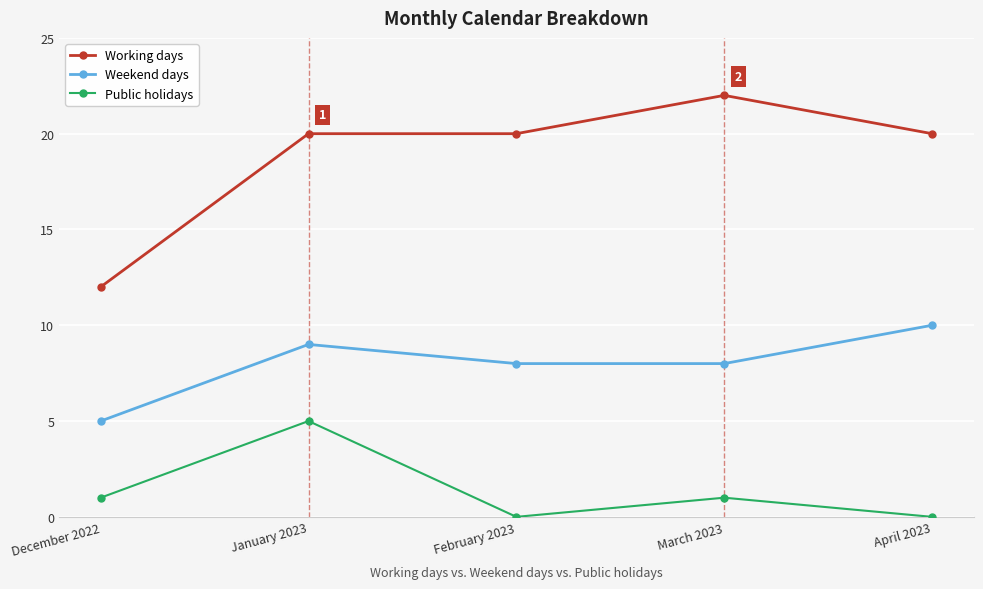

At how many categories does at least one series exceed 7?

5